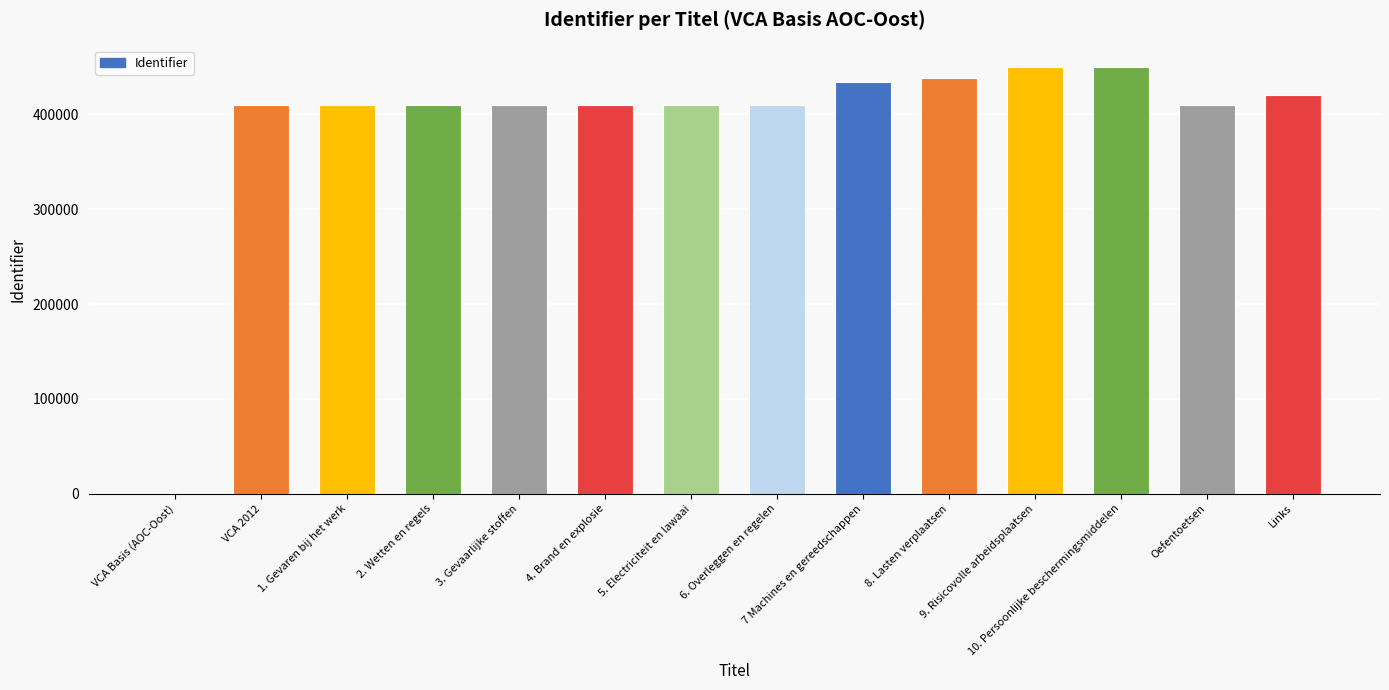

How many positive values are there?

13